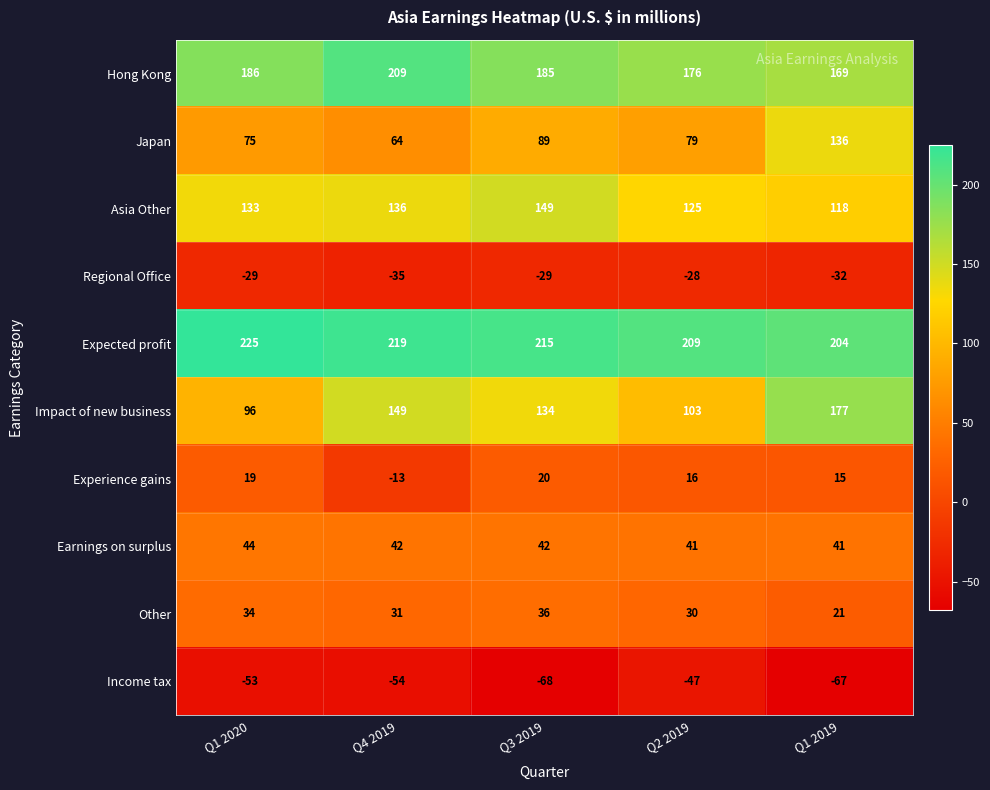

What is the spread (max minus min) of values at Q1 2019?

271